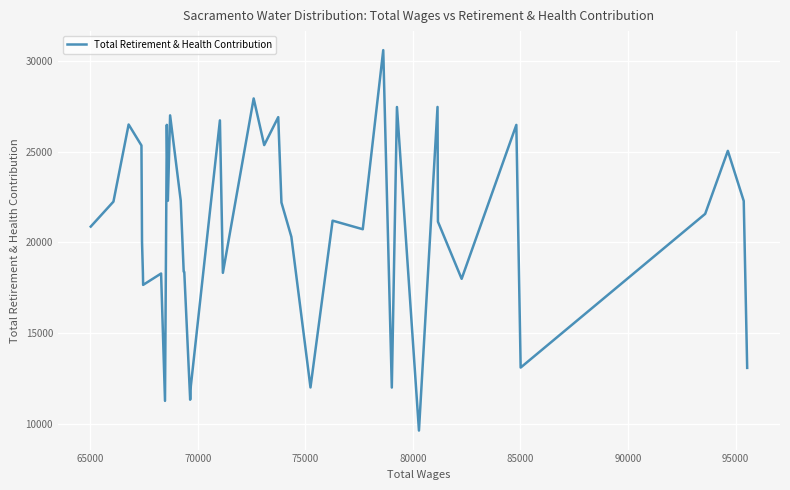

How many series are shown in this chart?

1